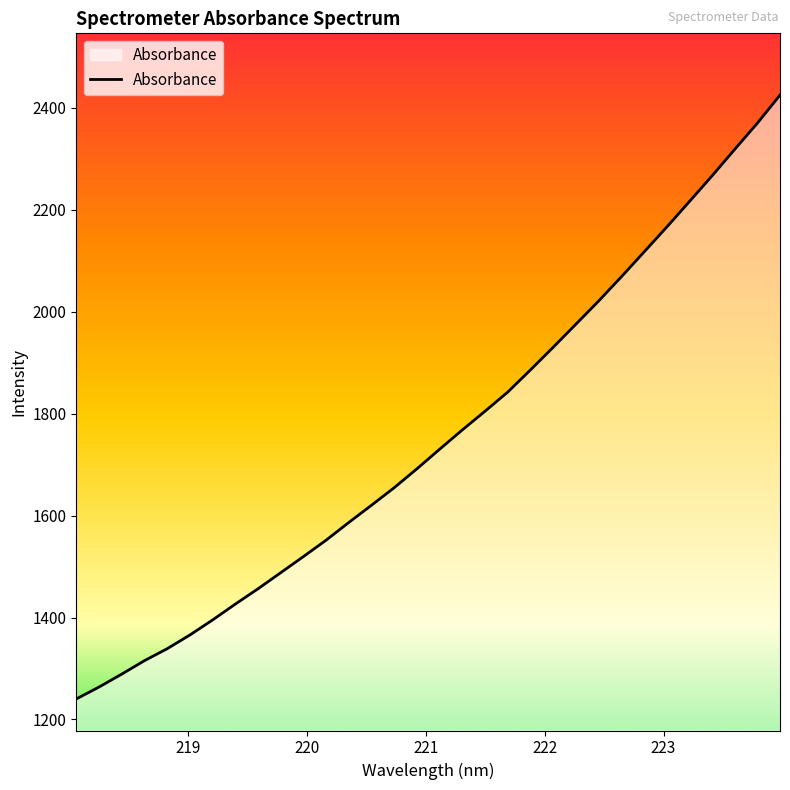

What is the difference between the maximum and minimum values?

1184.8